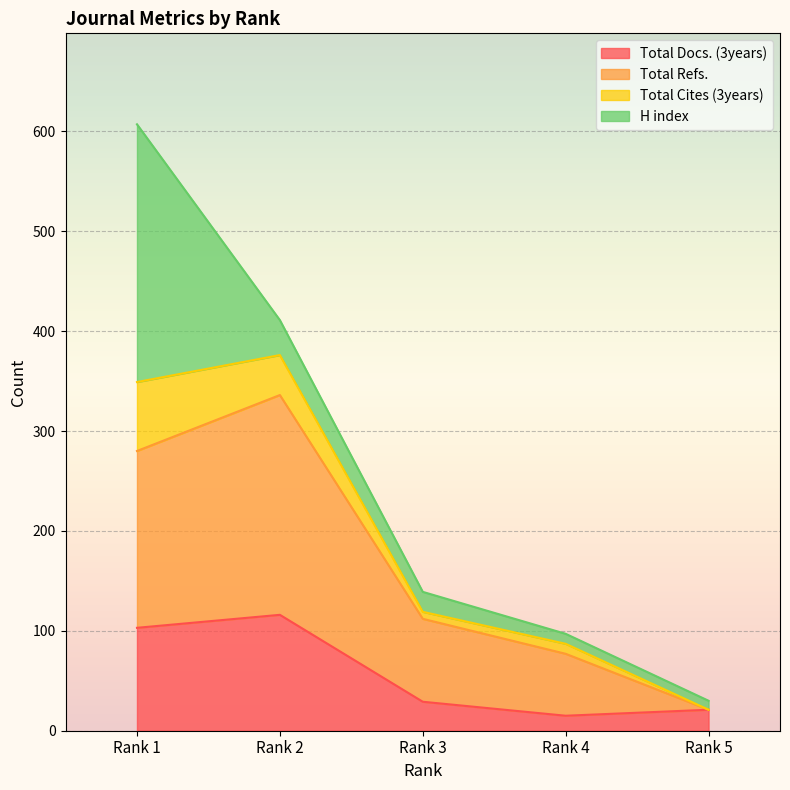

Rank the categories by Total Refs. value from highest to lowest.

Rank 2, Rank 1, Rank 3, Rank 4, Rank 5